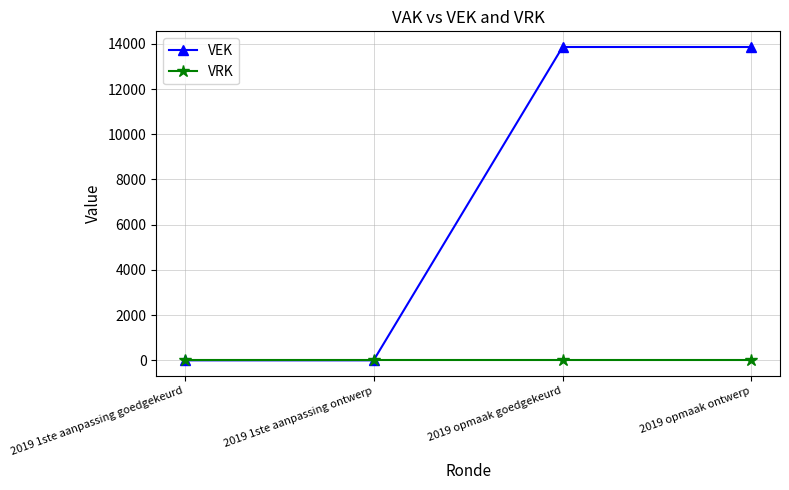

List the series in order of their overall mean, lowest first.

VRK, VEK